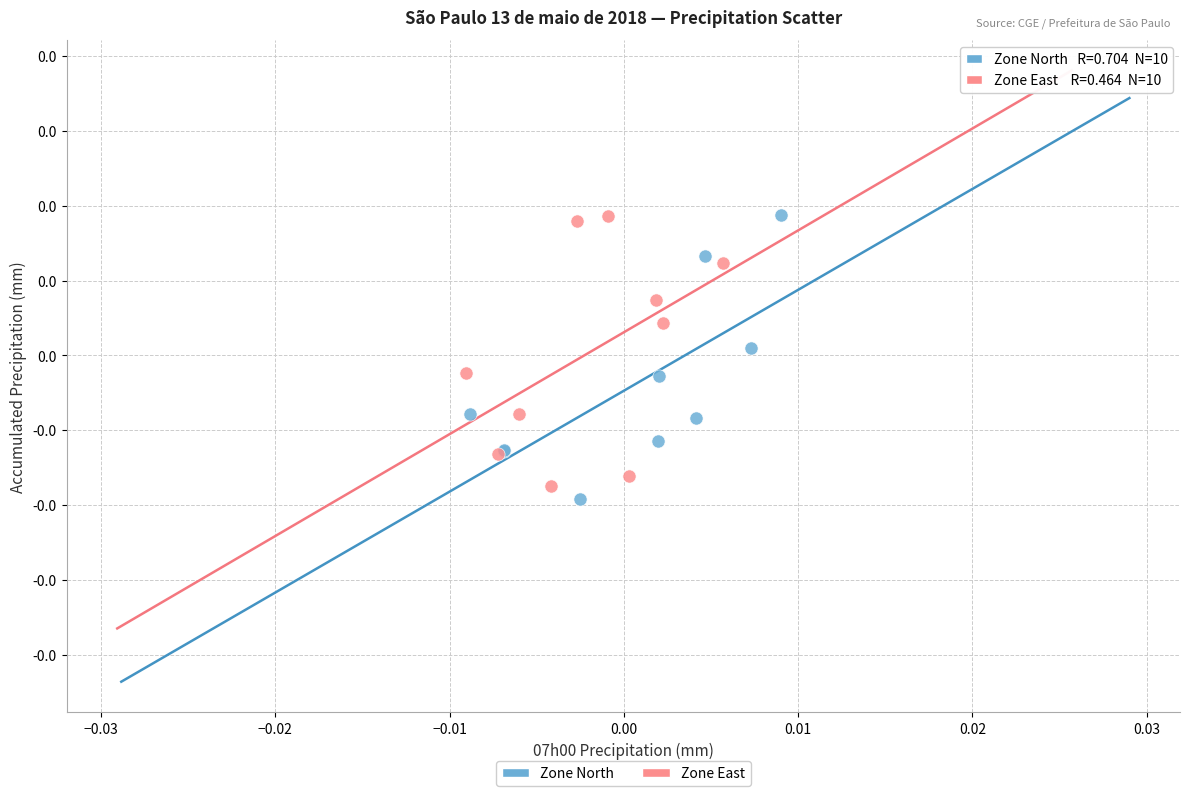

What are all the series names shown in the legend?

Zone North, Zone East